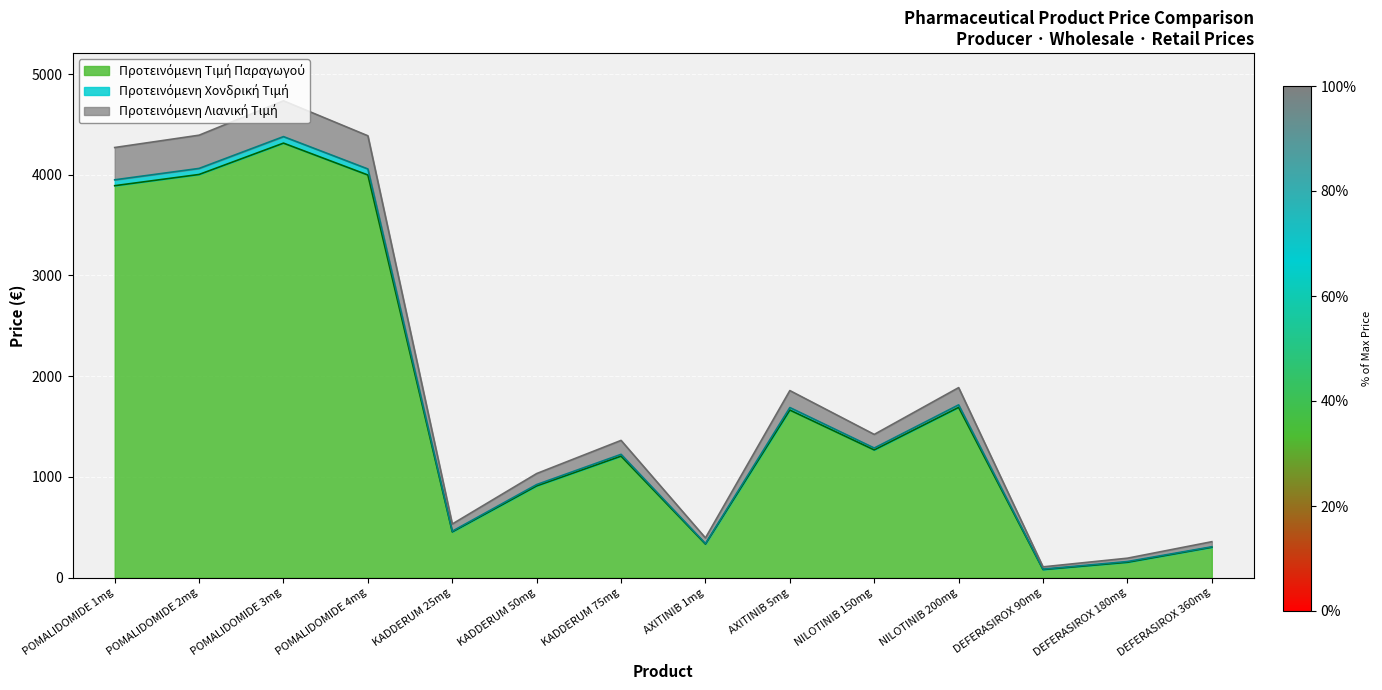

True or false: Προτεινόμενη Τιμή Παραγωγού and Προτεινόμενη Λιανική Τιμή cross at least once.

False